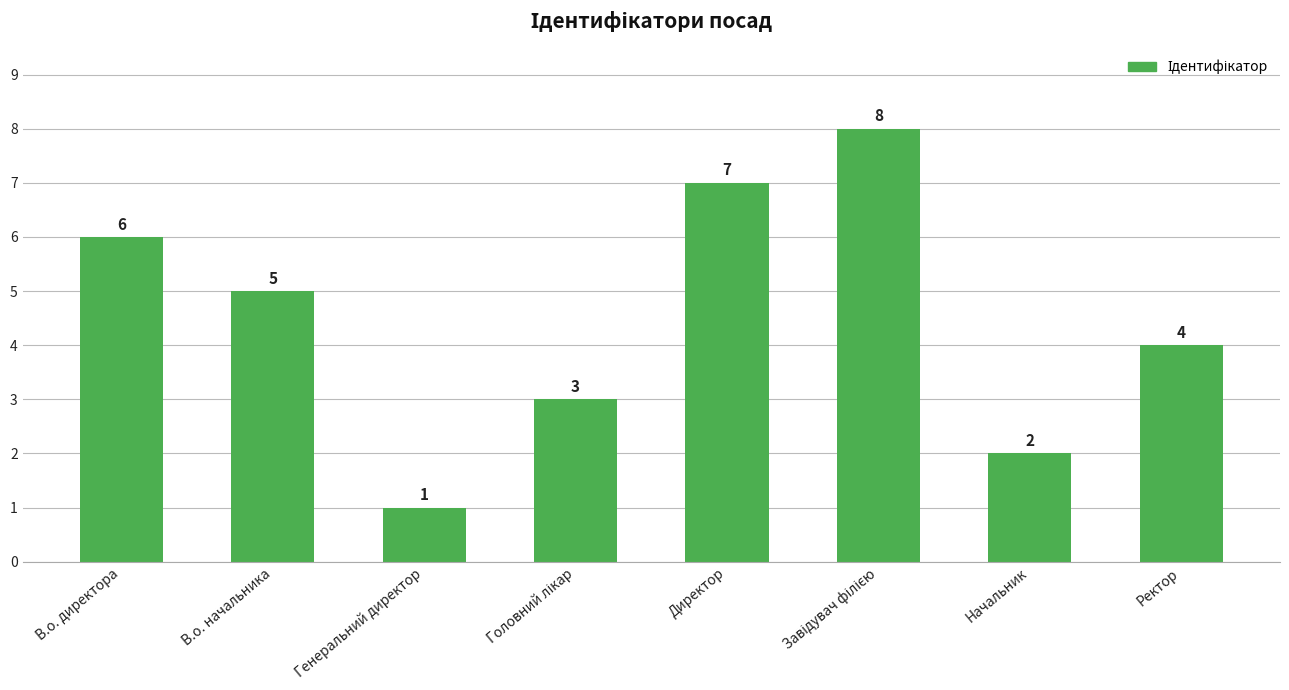

Count the values in the range 3 to 7.

5